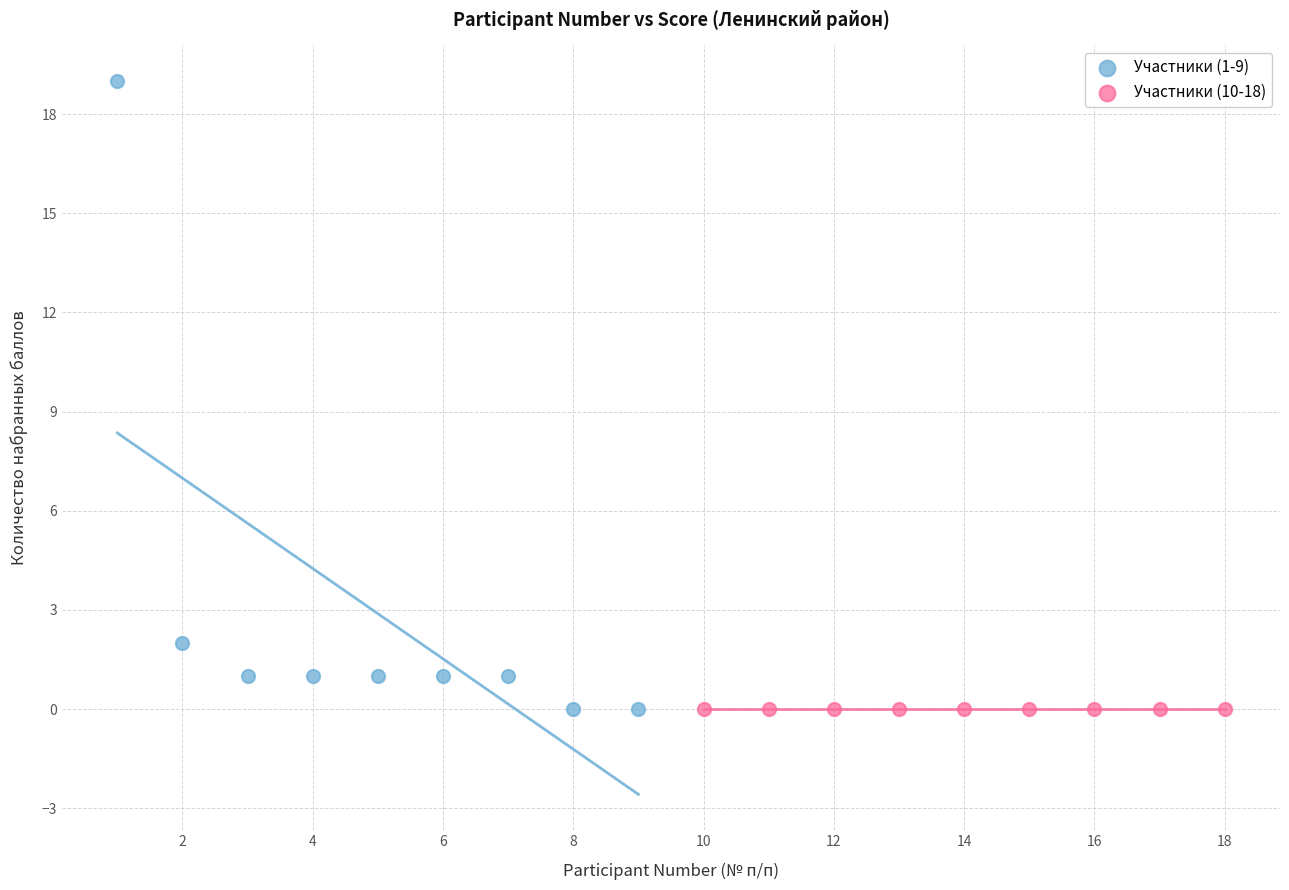

Which series contains the highest Y value?

Участники (1-9)